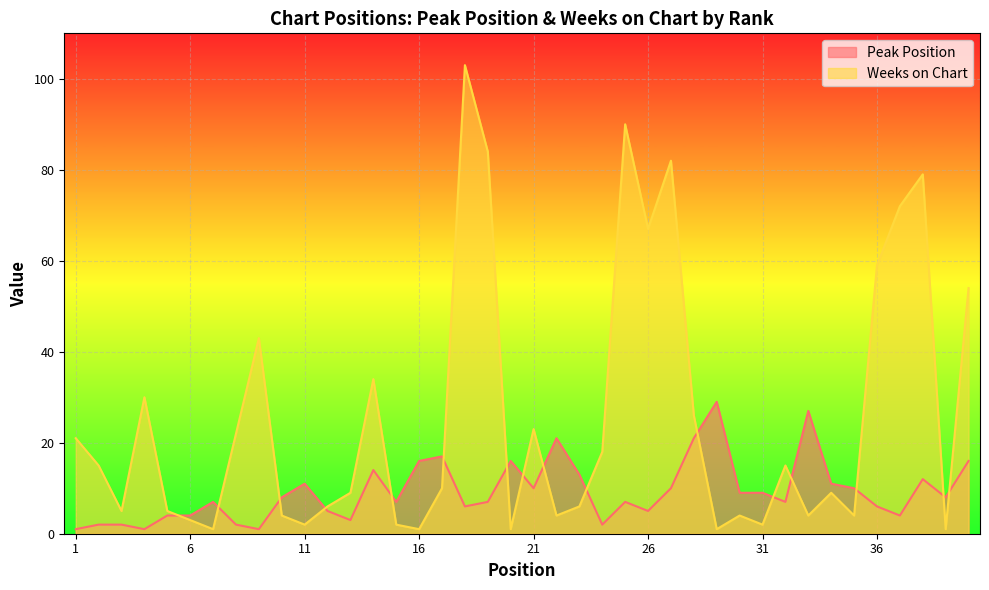

At which category is the sum across all series the highest?

18